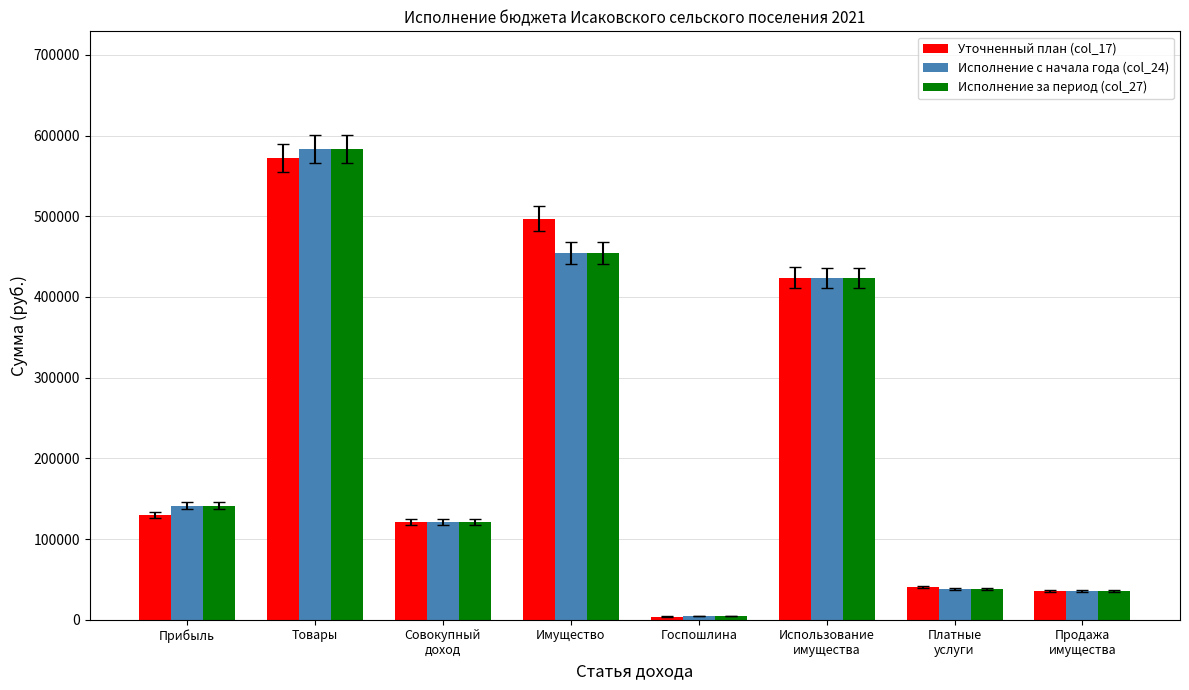

What is the value of the Исполнение за период (col_27) bar at the 2nd from the left?

583352.6